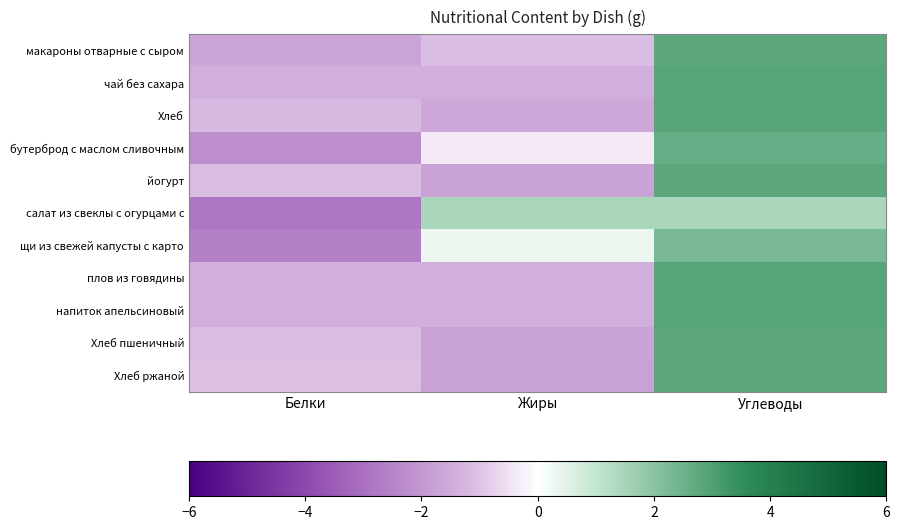

What is the spread (max minus min) of values at Белки?

1.8